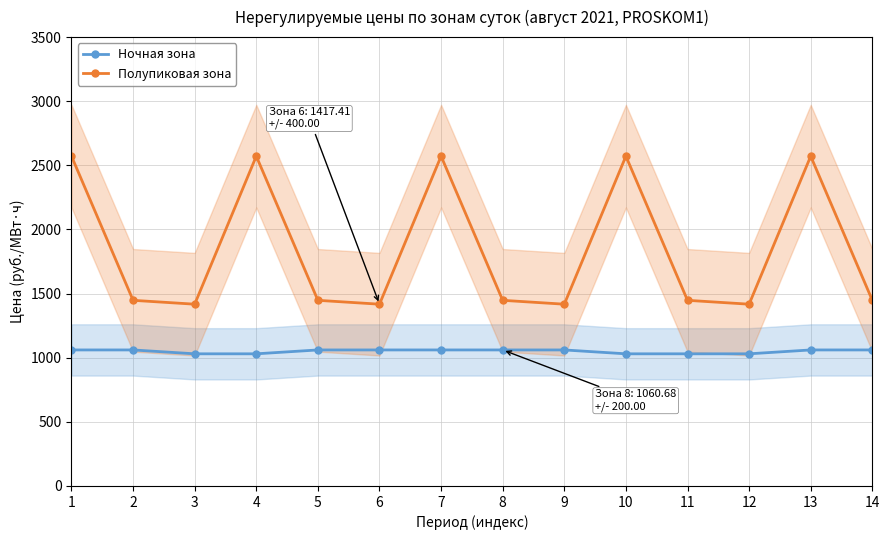

True or false: Ночная зона and Полупиковая зона cross at least once.

False